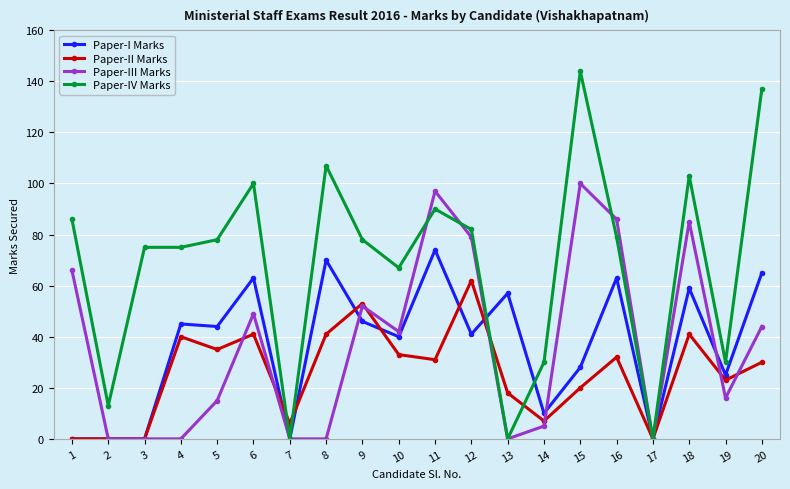

What is the sum of all Paper-III Marks values?

736